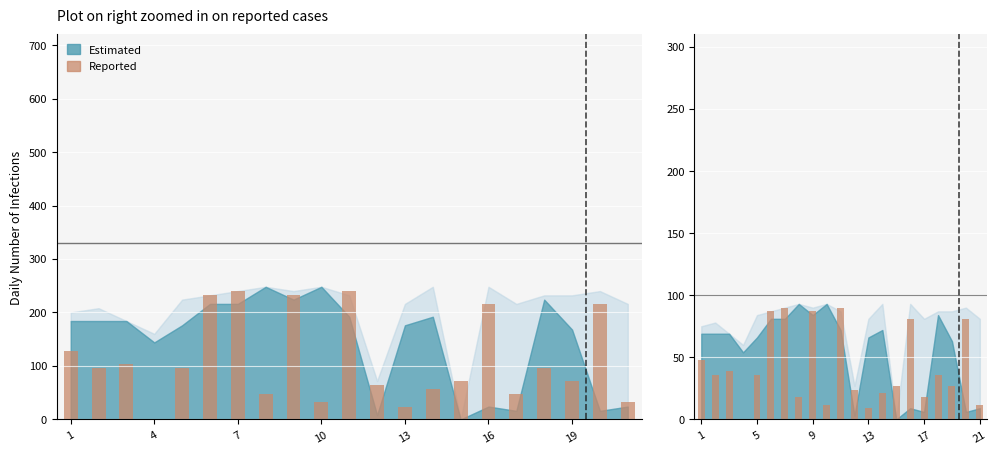

At which label is the value closest to 45?

1